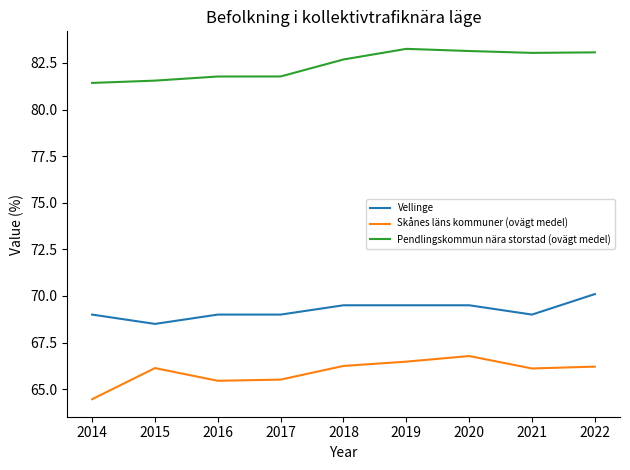

What is the difference between the highest and lowest values at 2022?

16.9